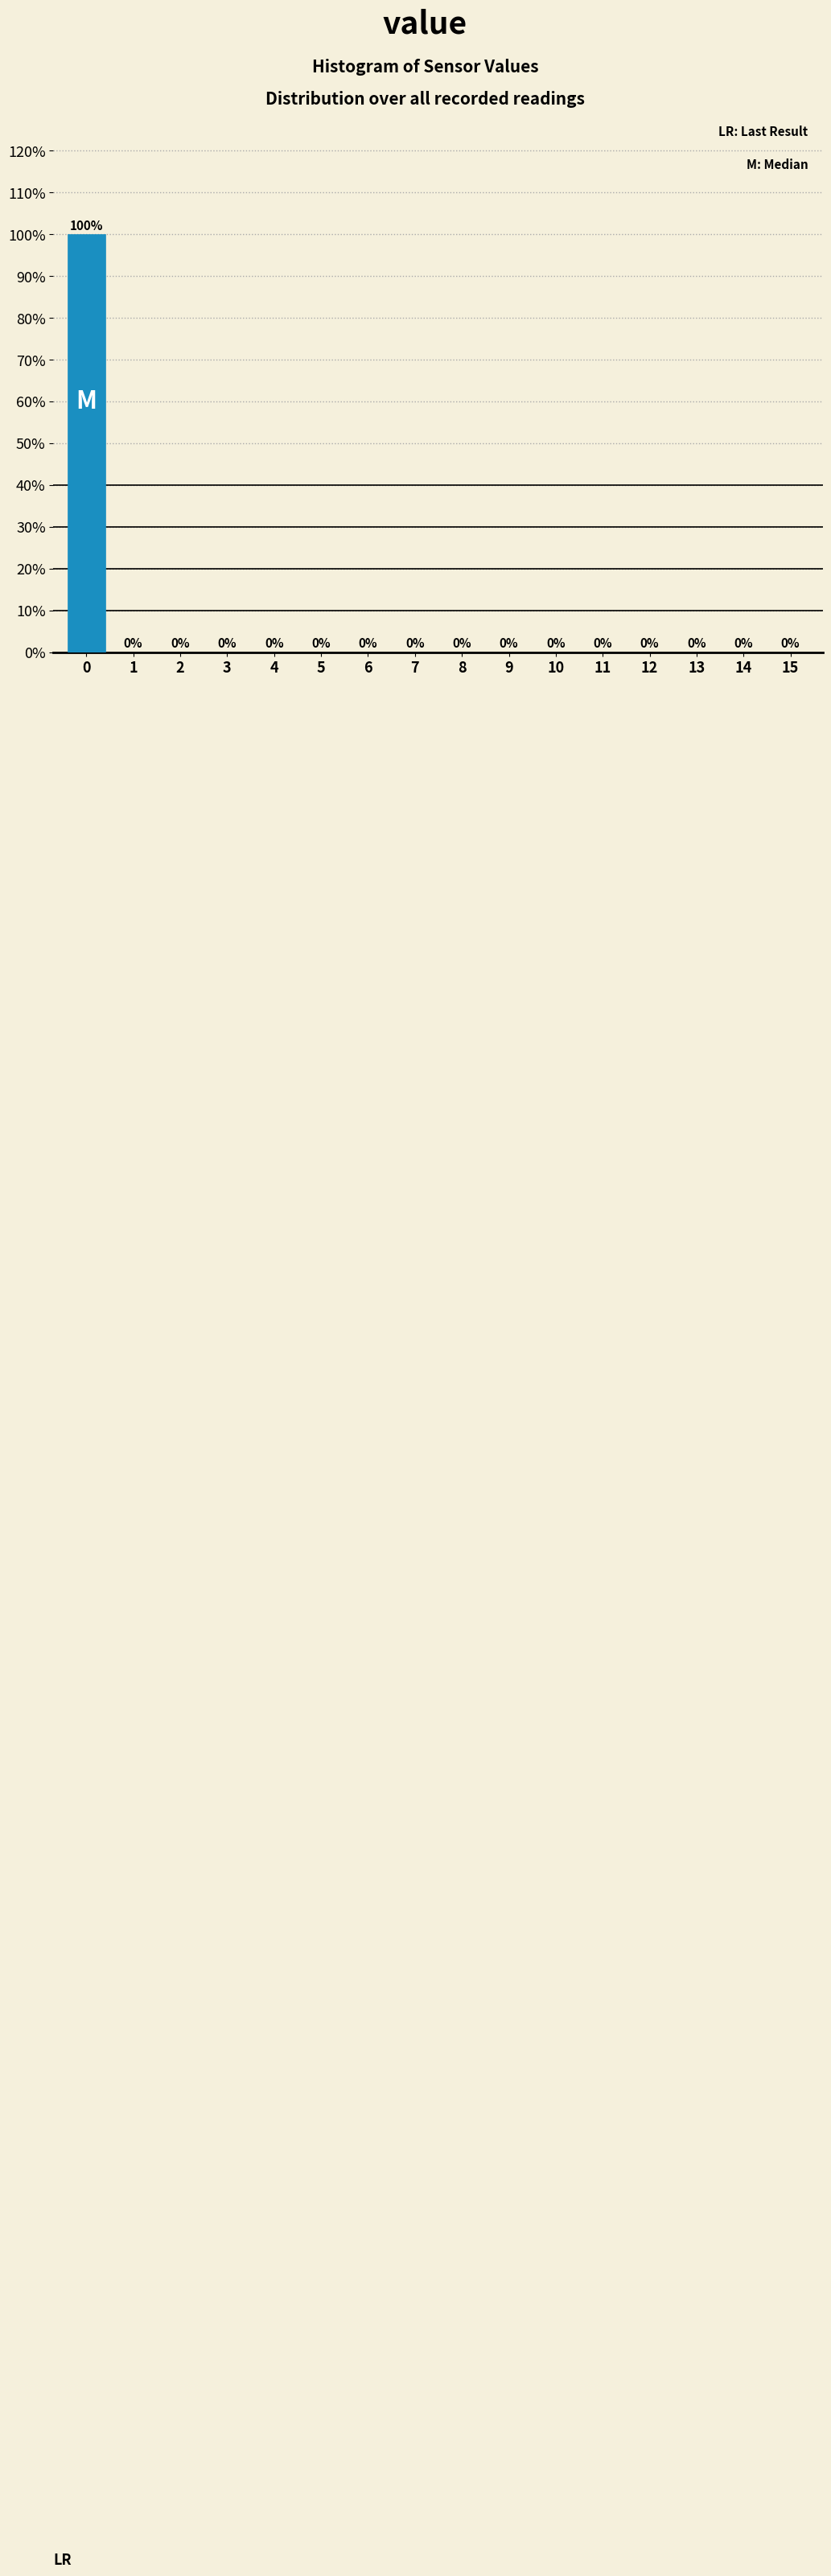

Reading left to right, what are all the values shown in this chart?

0=100	1=0	2=0	3=0	4=0	5=0	6=0	7=0	8=0	9=0	10=0	11=0	12=0	13=0	14=0	15=0